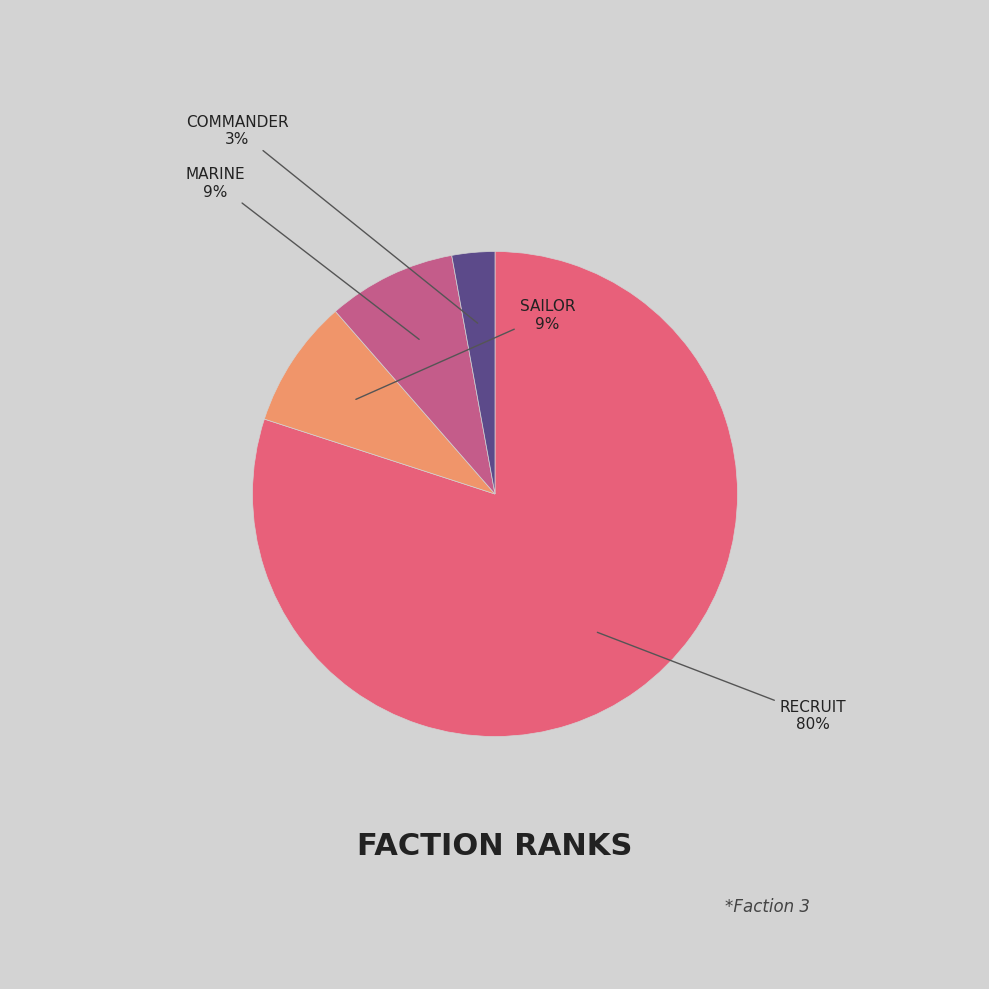

Count the number of slices in the pie.

4